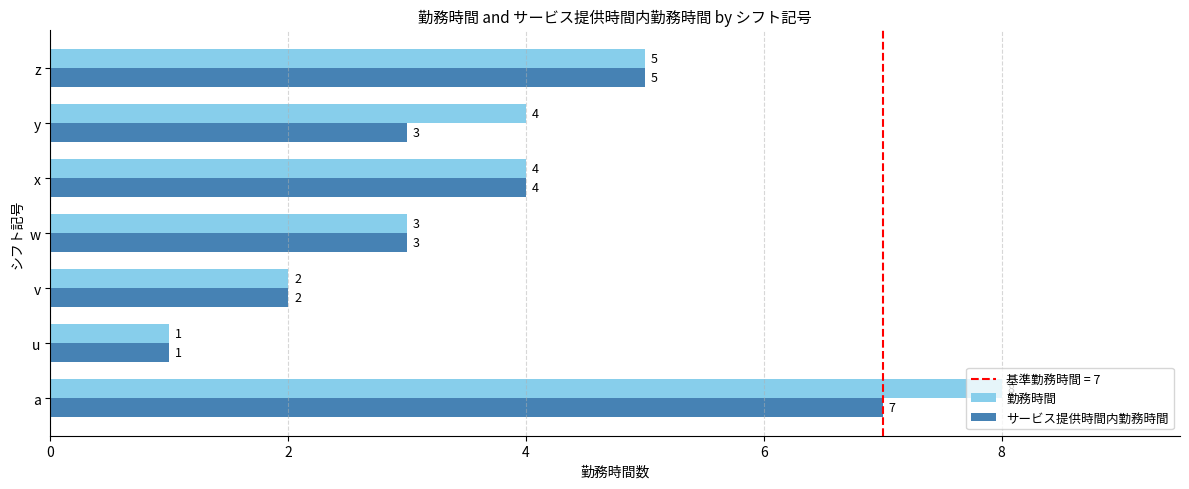

List the series in order of their overall mean, highest first.

勤務時間, サービス提供時間内勤務時間